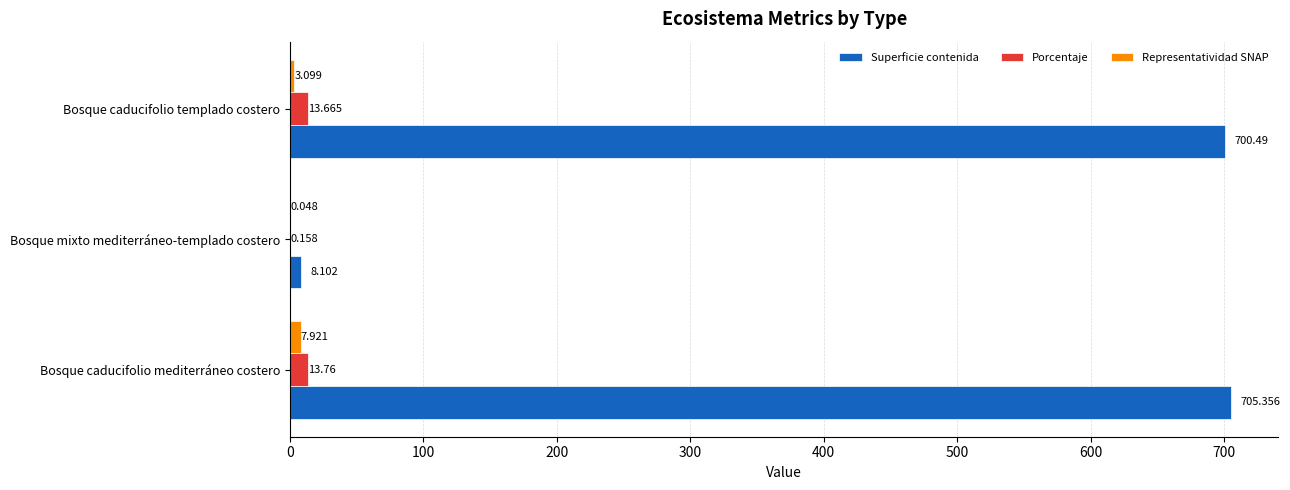

How many values in the Porcentaje series exceed 13?

2